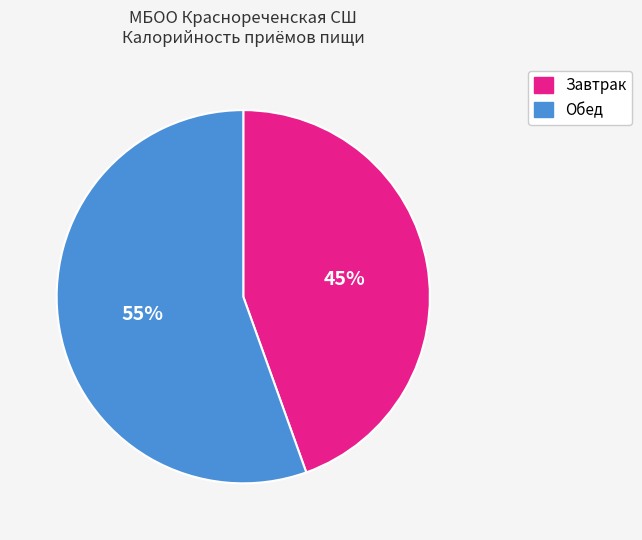

Rank the categories by value from highest to lowest.

Обед, Завтрак